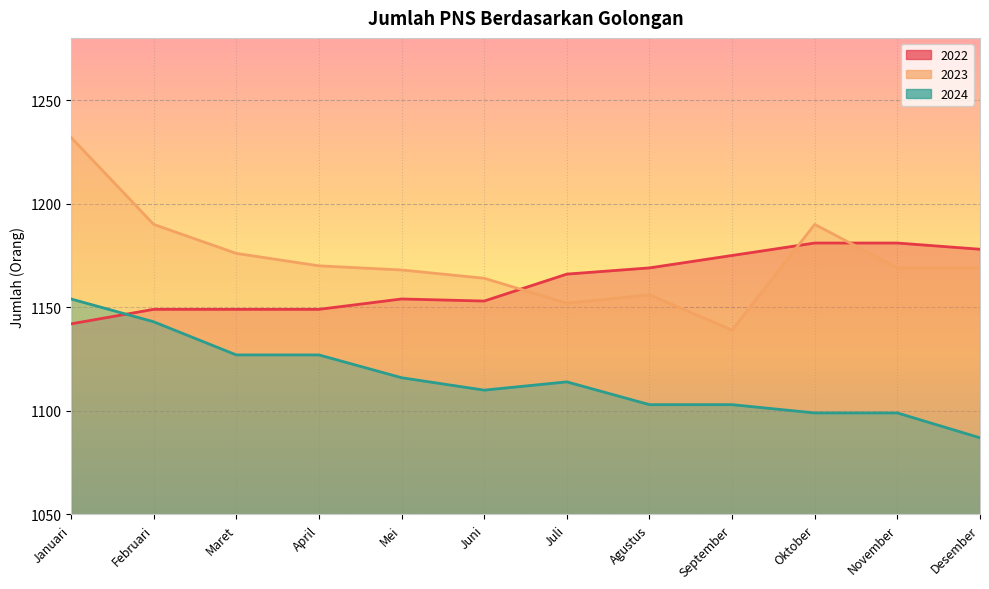

Reading right to left, transcribe all the data shown in this chart.

2022: 1178	1181	1181	1175	1169	1166	1153	1154	1149	1149	1149	1142
2023: 1169	1169	1190	1139	1156	1152	1164	1168	1170	1176	1190	1232
2024: 1087	1099	1099	1103	1103	1114	1110	1116	1127	1127	1143	1154